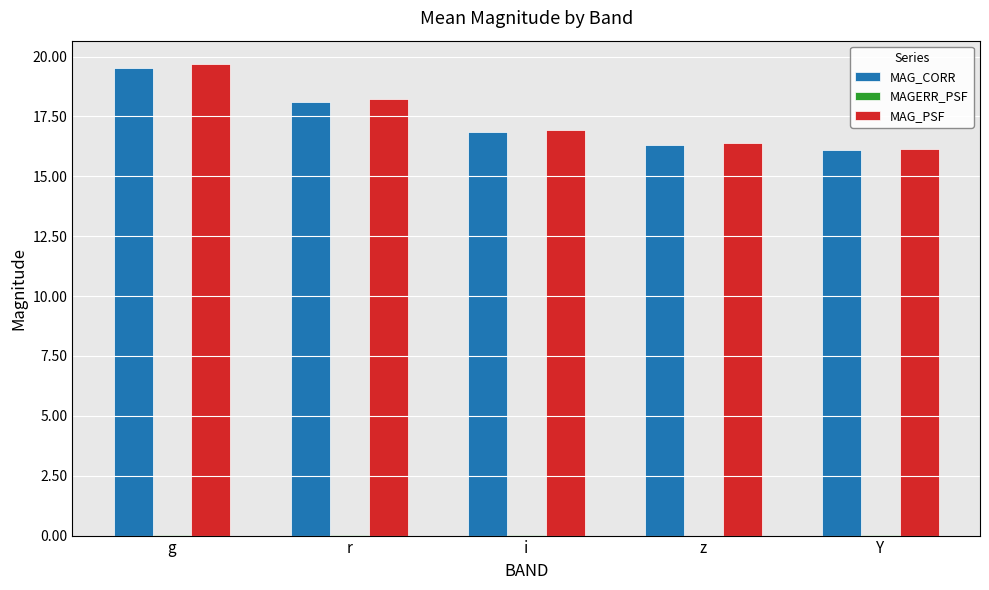

The MAG_CORR series shows 16.1 at Y. True or false?

True